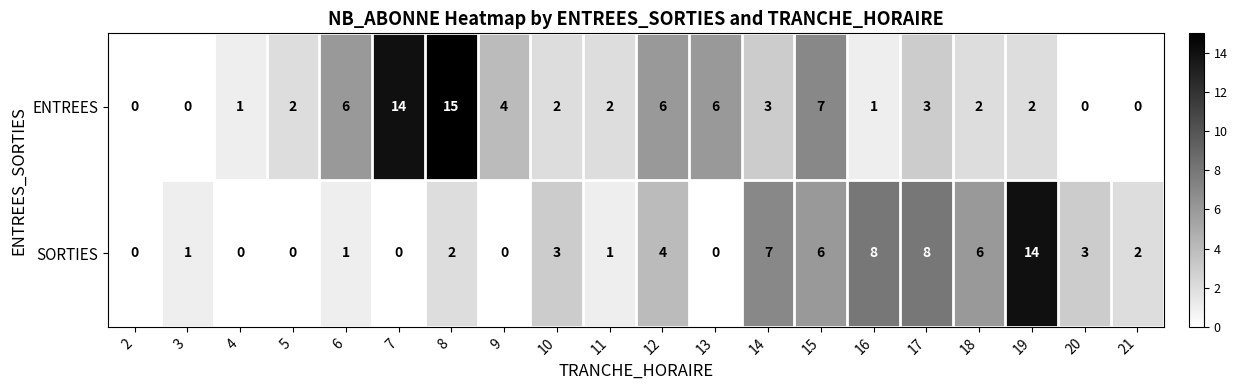

What is the greatest value displayed?

15